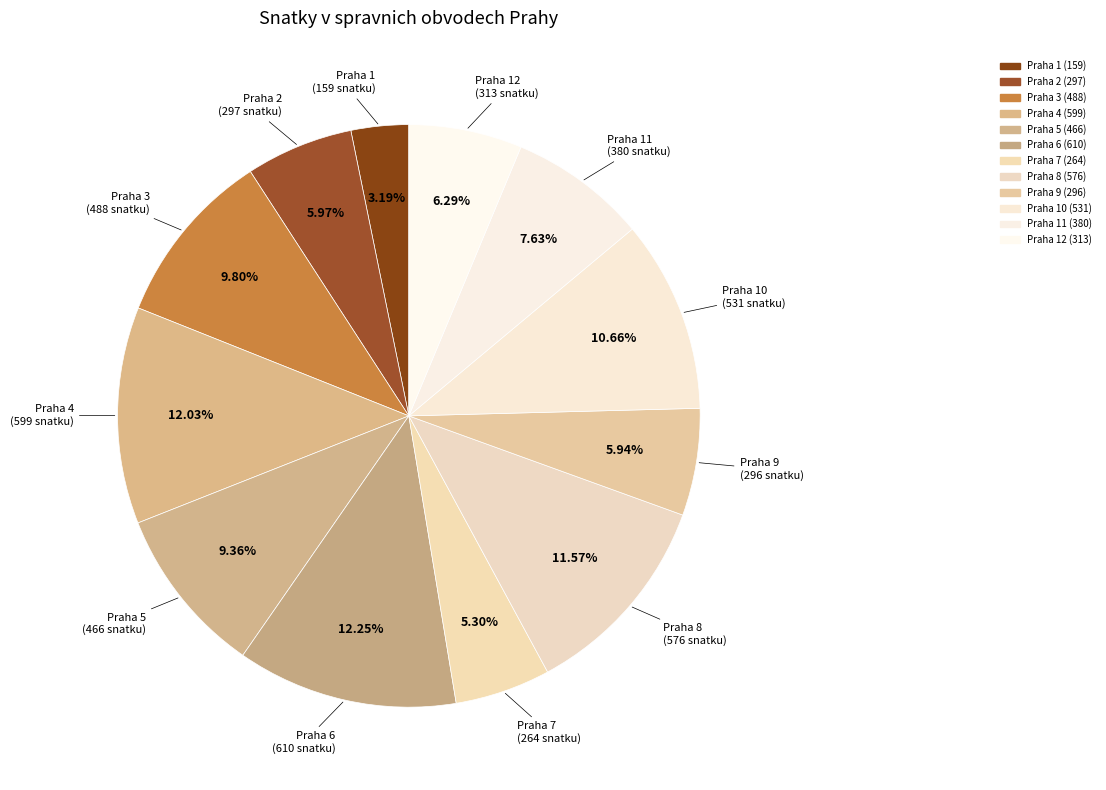

Rank the categories by value from highest to lowest.

Praha 6, Praha 4, Praha 8, Praha 10, Praha 3, Praha 5, Praha 11, Praha 12, Praha 2, Praha 9, Praha 7, Praha 1